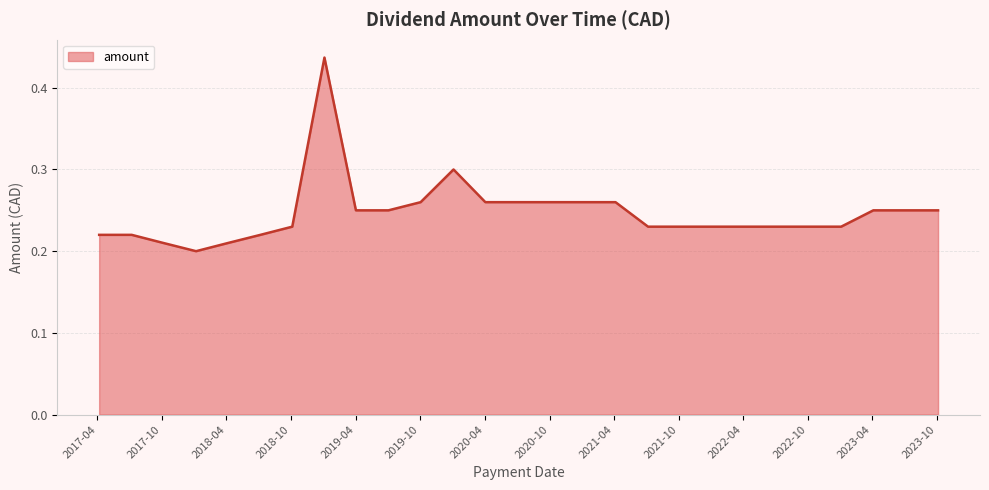

How many lines are shown in the chart?

1